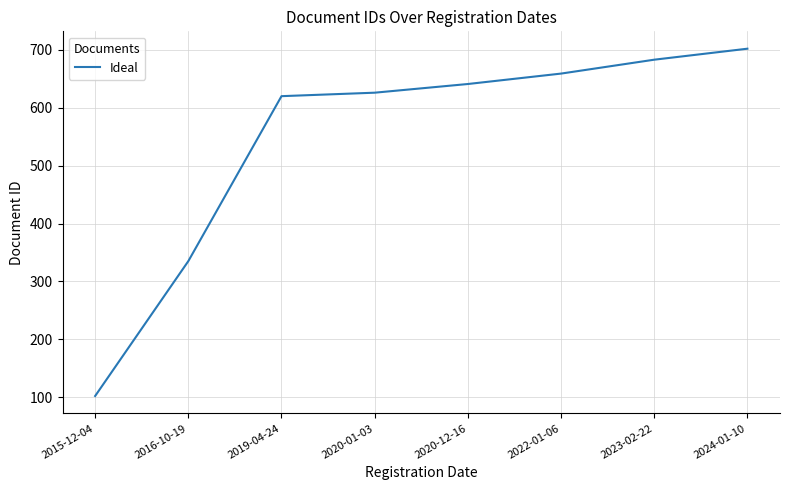

Is this an area chart (filled region under the line)?

No